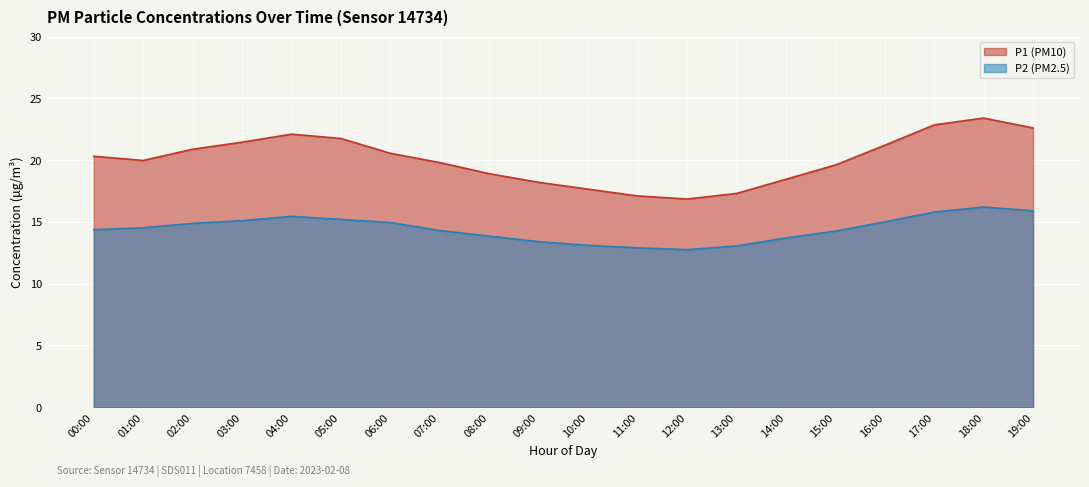

What is the difference between the maximum and minimum values in the P2 series?

3.4